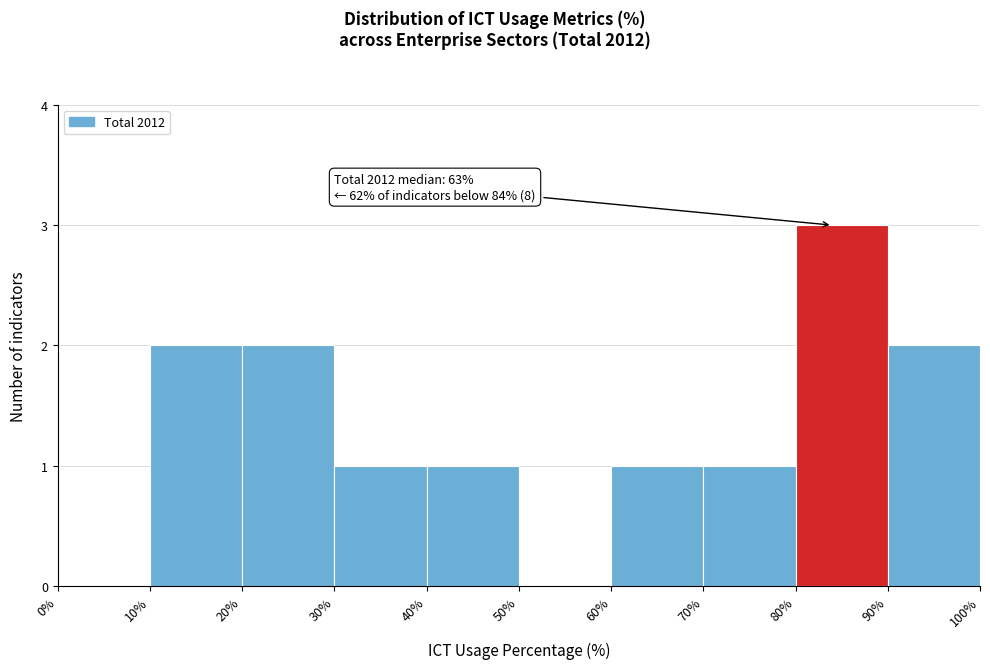

Over which range of the x-axis is the bar tallest?

80% to 90%